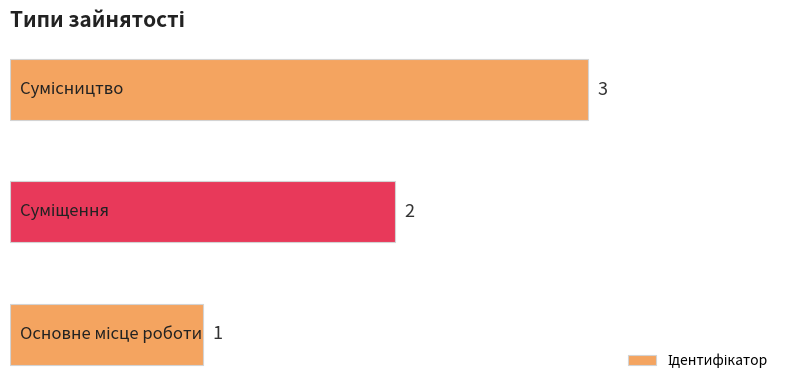

How many bars are there in total?

3